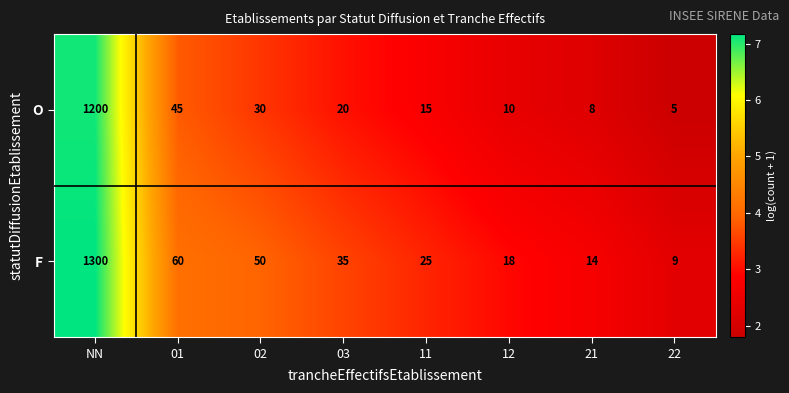

Which series has the largest total across all categories?

F